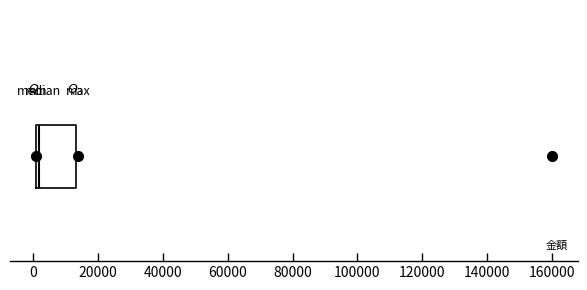

Read this box plot against the x-axis: the position of the median line, the range covered by the box, and the ends of both whiskers. The values are not printed on the chart, so give them approximately, as read against the axis.

median 2000 (just right of the box's left edge), box 2000 to 14000, whiskers 0 to 14000 (just right of the box's right edge)